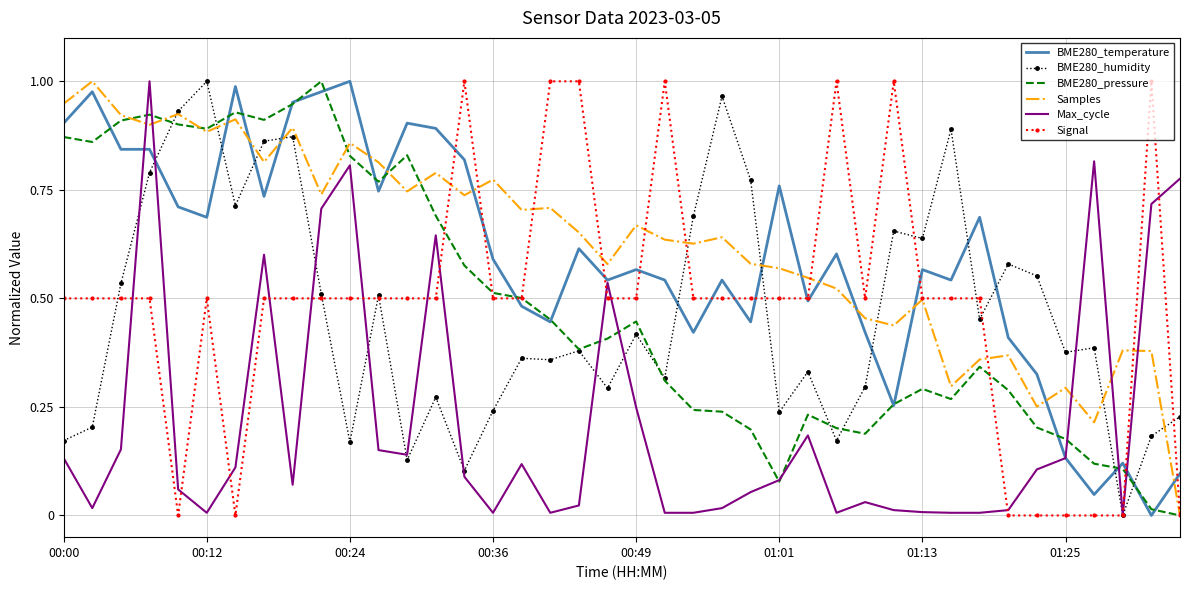

True or false: BME280_temperature and Samples intersect in this chart.

True